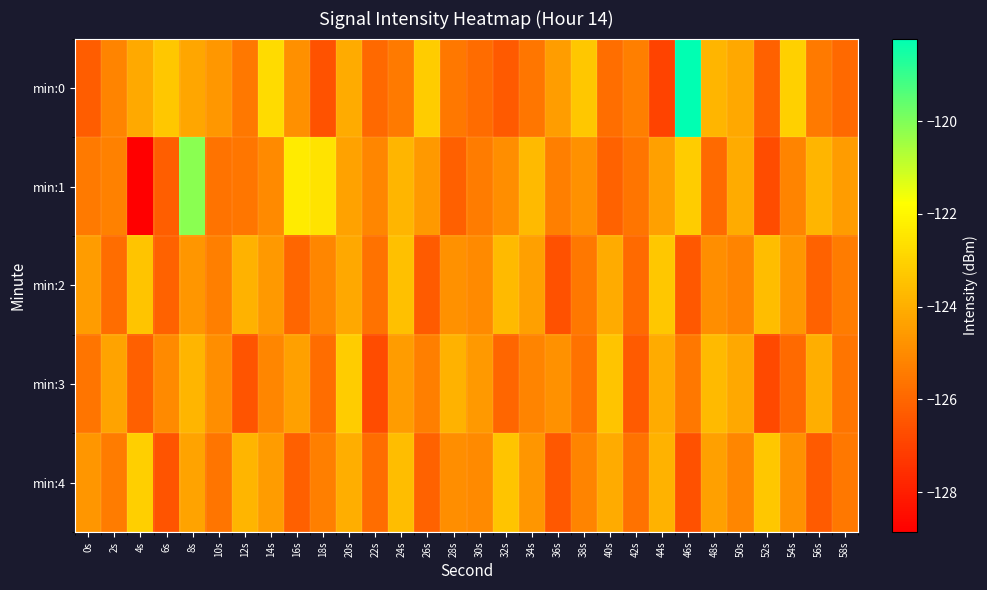

Reading left to right, list all the values displayed in this chart.

min:0: 0s=-126.3	2s=-125.2	4s=-124.1	6s=-123.3	8s=-124.2	10s=-124.6	12s=-125.5	14s=-122.8	16s=-124.9	18s=-126.5	20s=-124.1	22s=-125.9	24s=-125.4	26s=-123.2	28s=-125.5	30s=-125.8	32s=-126.3	34s=-125.6	36s=-124.5	38s=-123.3	40s=-125.8	42s=-125.3	44s=-126.9	46s=-118.2	48s=-123.8	50s=-124.2	52s=-126.2	54s=-123.1	56s=-125.4	58s=-125.9
min:1: 0s=-125.4	2s=-125.3	4s=-128.9	6s=-126.2	8s=-120.2	10s=-125.6	12s=-125.5	14s=-125.0	16s=-122.3	18s=-122.5	20s=-124.3	22s=-125.1	24s=-123.8	26s=-124.6	28s=-126.2	30s=-125.4	32s=-124.9	34s=-123.7	36s=-125.3	38s=-124.8	40s=-126.1	42s=-125.6	44s=-124.4	46s=-123.2	48s=-125.9	50s=-124.1	52s=-126.7	54s=-125.2	56s=-123.8	58s=-124.5
min:2: 0s=-124.5	2s=-125.8	4s=-123.4	6s=-126.1	8s=-124.7	10s=-125.3	12s=-123.9	14s=-124.6	16s=-126.0	18s=-125.1	20s=-124.2	22s=-125.7	24s=-123.5	26s=-126.3	28s=-124.8	30s=-125.0	32s=-123.7	34s=-124.4	36s=-126.6	38s=-125.5	40s=-124.1	42s=-125.9	44s=-123.3	46s=-126.4	48s=-124.9	50s=-125.2	52s=-123.6	54s=-124.7	56s=-126.1	58s=-125.4
min:3: 0s=-125.6	2s=-124.3	4s=-126.2	6s=-125.0	8s=-123.8	10s=-124.9	12s=-126.5	14s=-125.1	16s=-124.4	18s=-125.8	20s=-123.2	22s=-126.7	24s=-124.5	26s=-125.3	28s=-123.9	30s=-124.6	32s=-126.0	34s=-125.2	36s=-124.8	38s=-125.7	40s=-123.4	42s=-126.3	44s=-124.1	46s=-125.5	48s=-123.7	50s=-124.2	52s=-126.8	54s=-125.9	56s=-124.0	58s=-125.6
min:4: 0s=-124.7	2s=-125.4	4s=-123.1	6s=-126.5	8s=-124.3	10s=-125.6	12s=-123.8	14s=-124.5	16s=-126.2	18s=-125.3	20s=-124.0	22s=-125.8	24s=-123.6	26s=-126.1	28s=-124.9	30s=-125.0	32s=-123.4	34s=-124.7	36s=-126.4	38s=-125.2	40s=-124.1	42s=-125.7	44s=-123.9	46s=-126.6	48s=-124.4	50s=-125.1	52s=-123.3	54s=-124.8	56s=-126.3	58s=-125.5